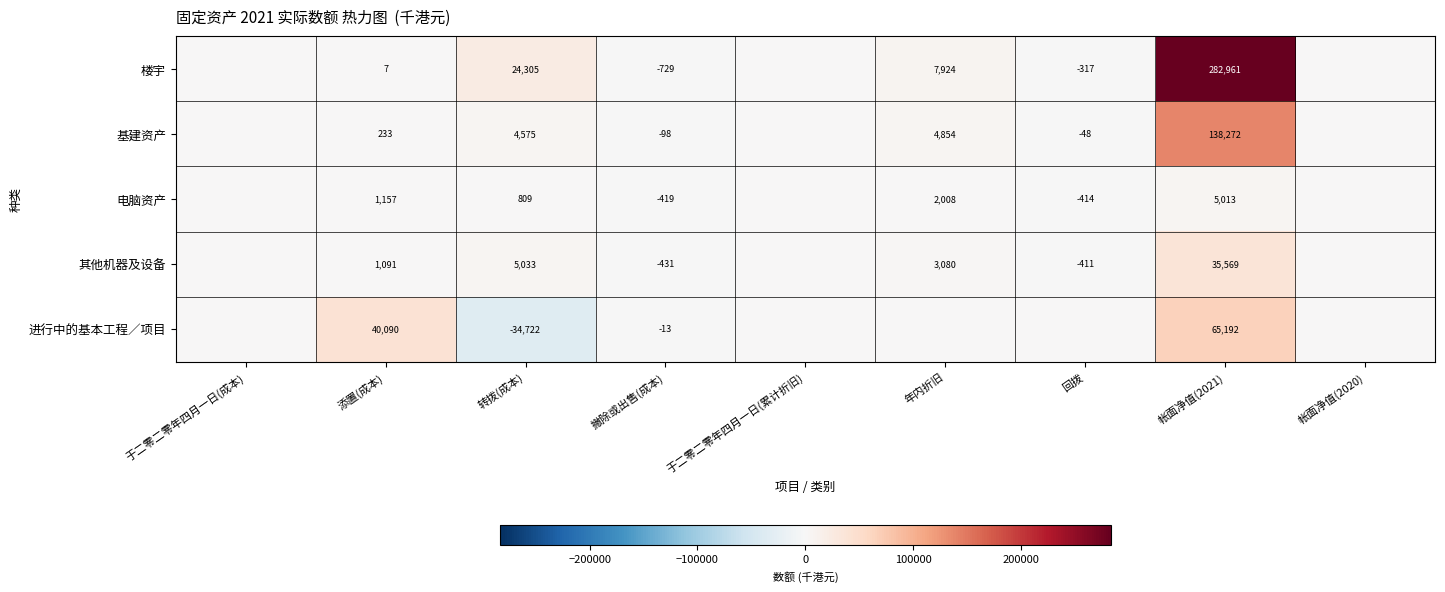

Which category has the highest value across all series?

帐面净值(2021)